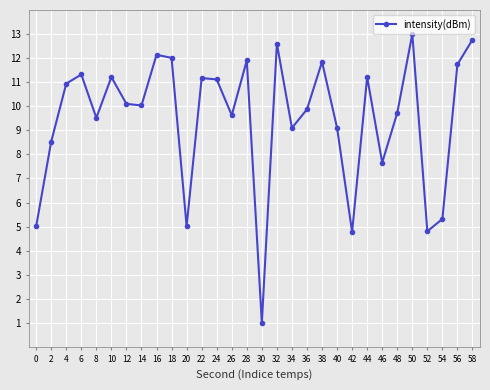

Which category has the lowest value across all series?

30